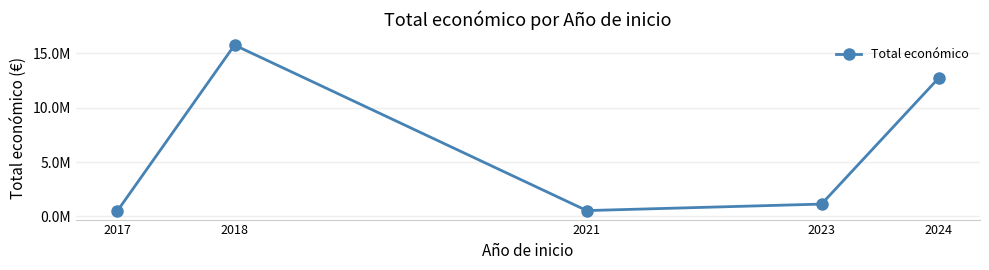

Does the chart have visible grid lines?

Yes